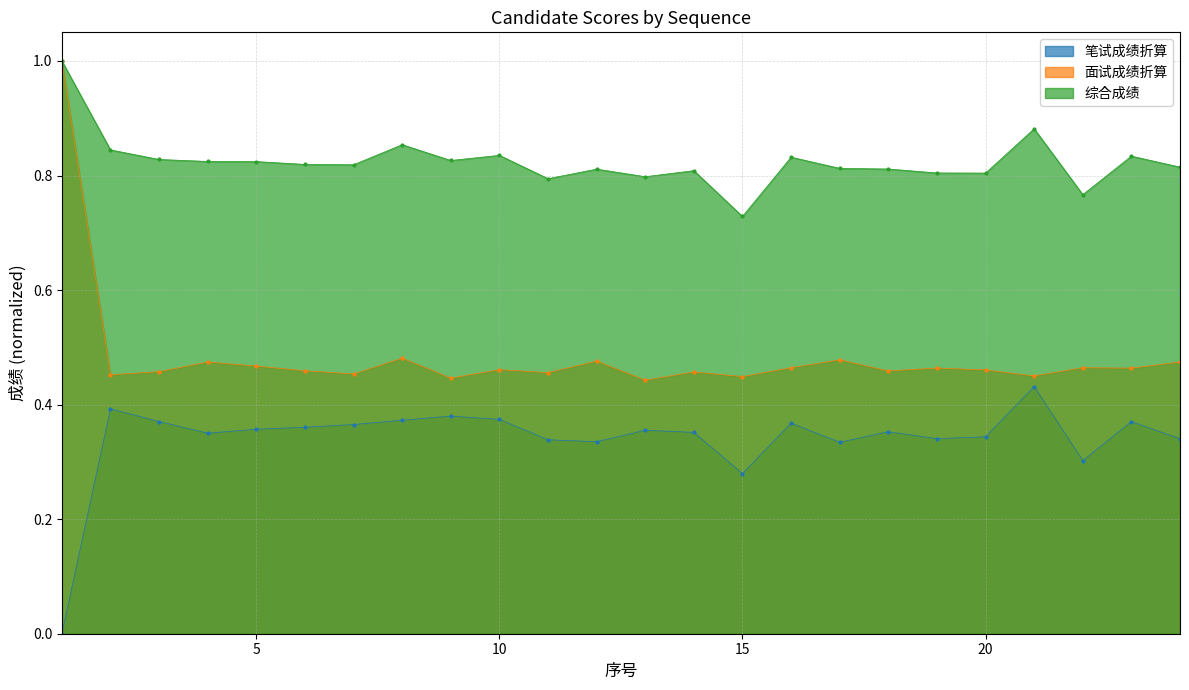

How many data points does each series have?

24